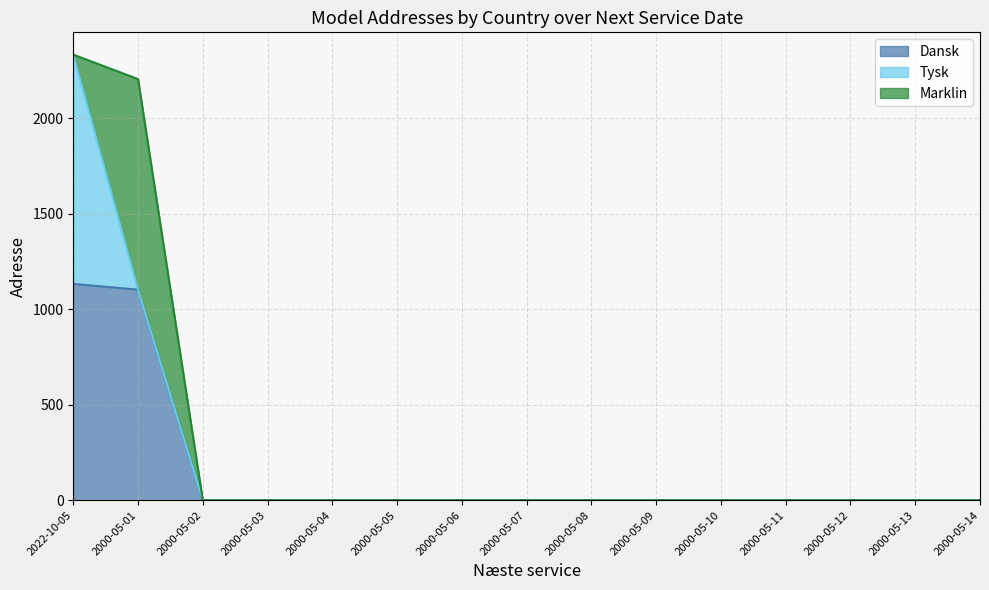

What position from the right is 2000-05-06?

9